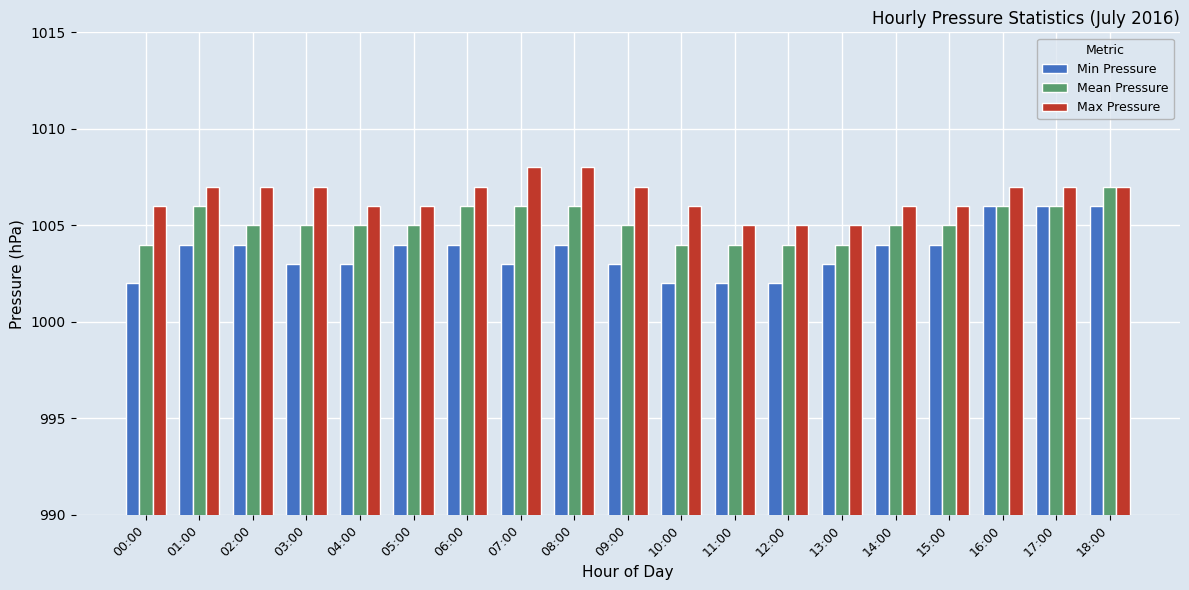

What is the highest value of the Max Pressure series?

1008